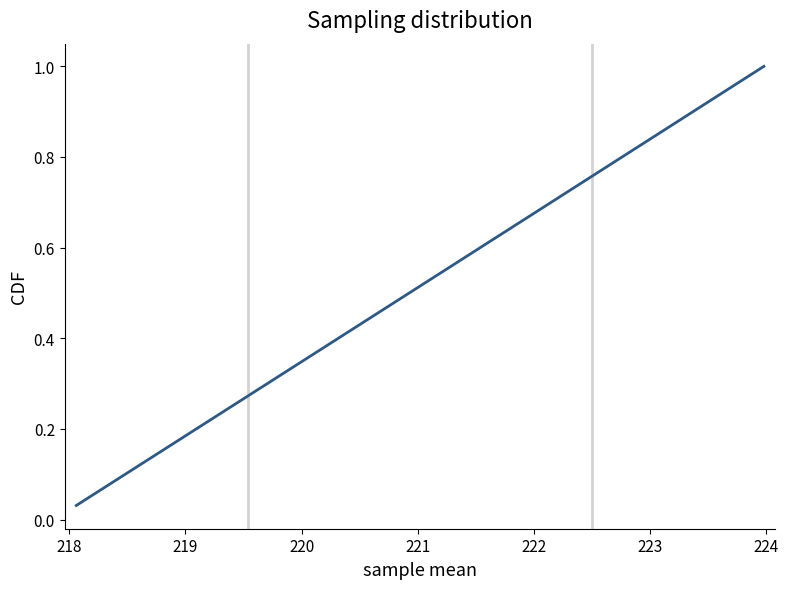

Does the chart have visible grid lines?

No